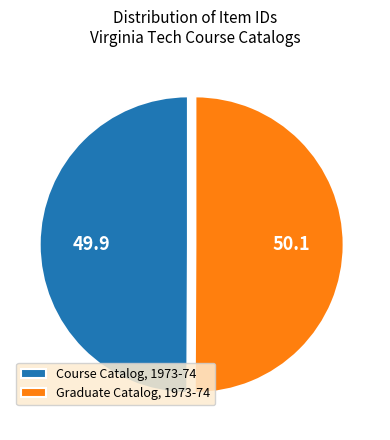

Do Graduate Catalog, 1973-74 and Course Catalog, 1973-74 together represent more than half of the pie?

Yes